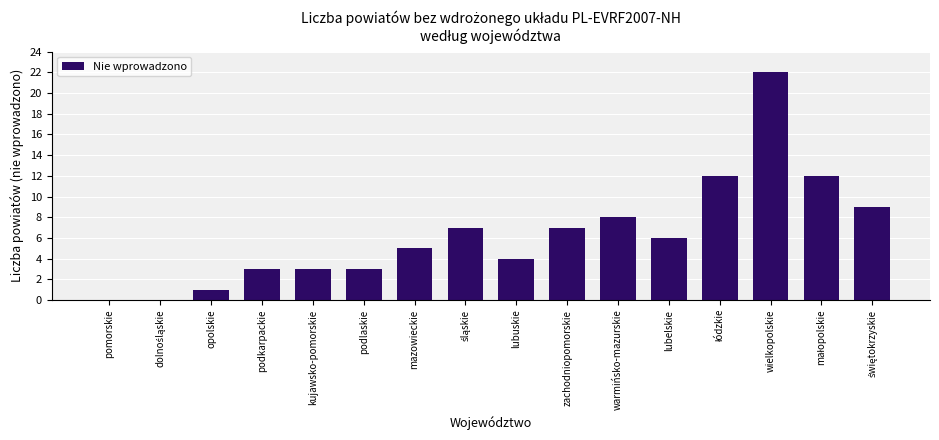

Approximately how many times larger is the value at lubelskie compared to zachodniopomorskie?

0.9